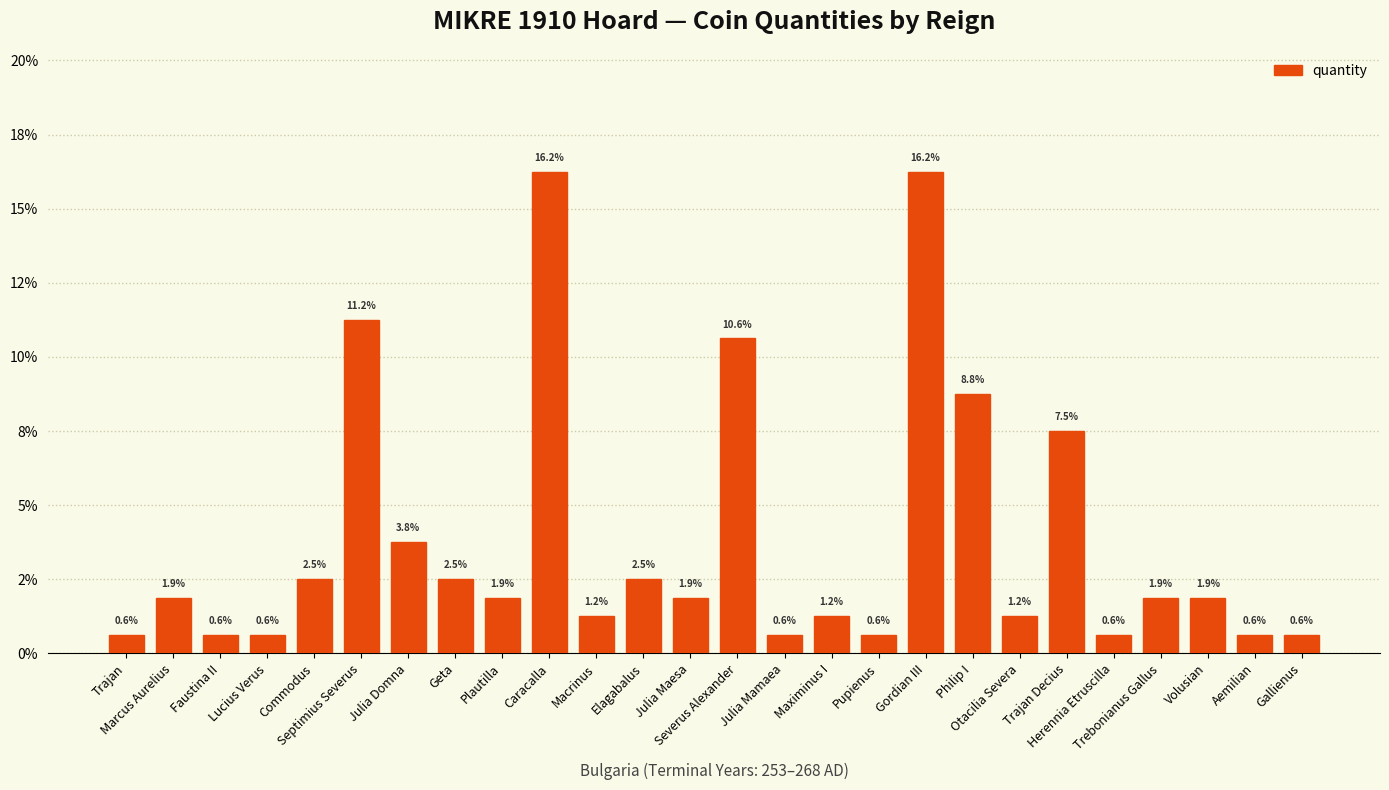

Are the bars horizontal?

No